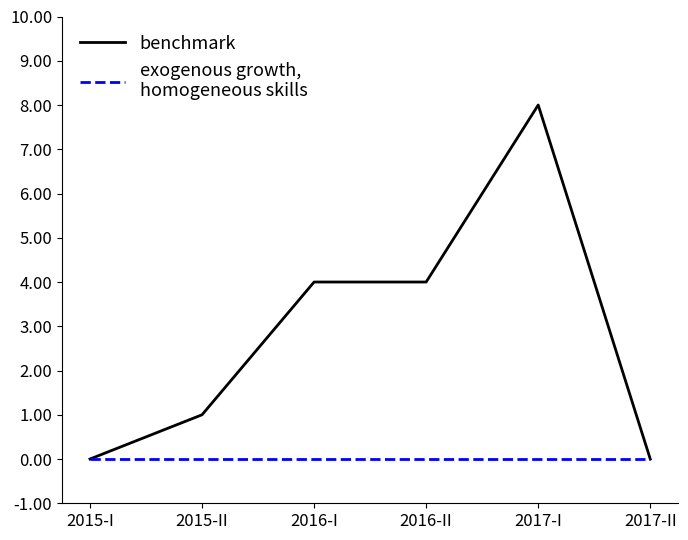

What is the greatest value displayed?

8